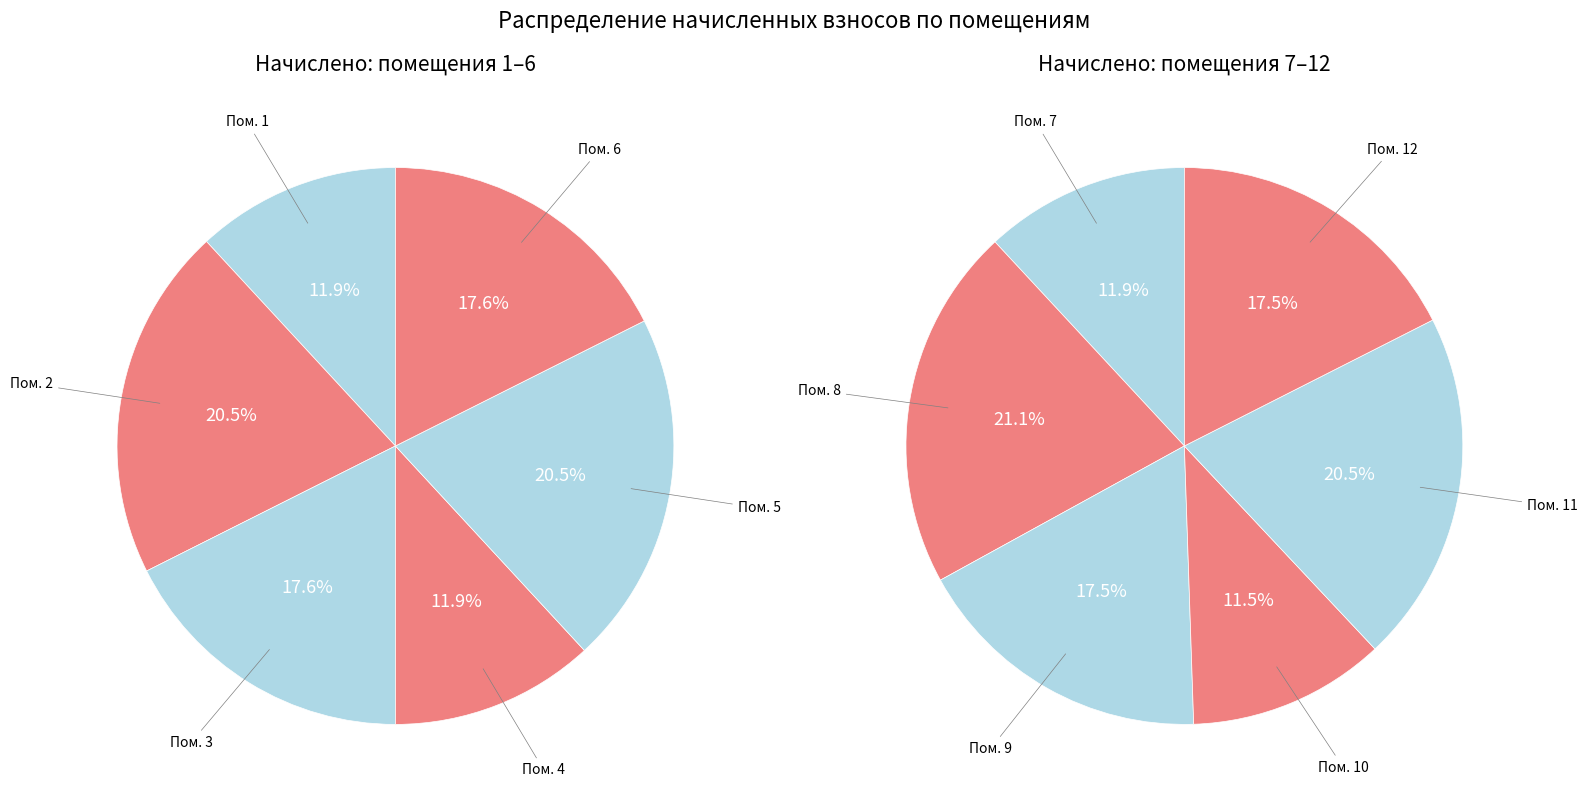

How many segments does this pie chart have?

12